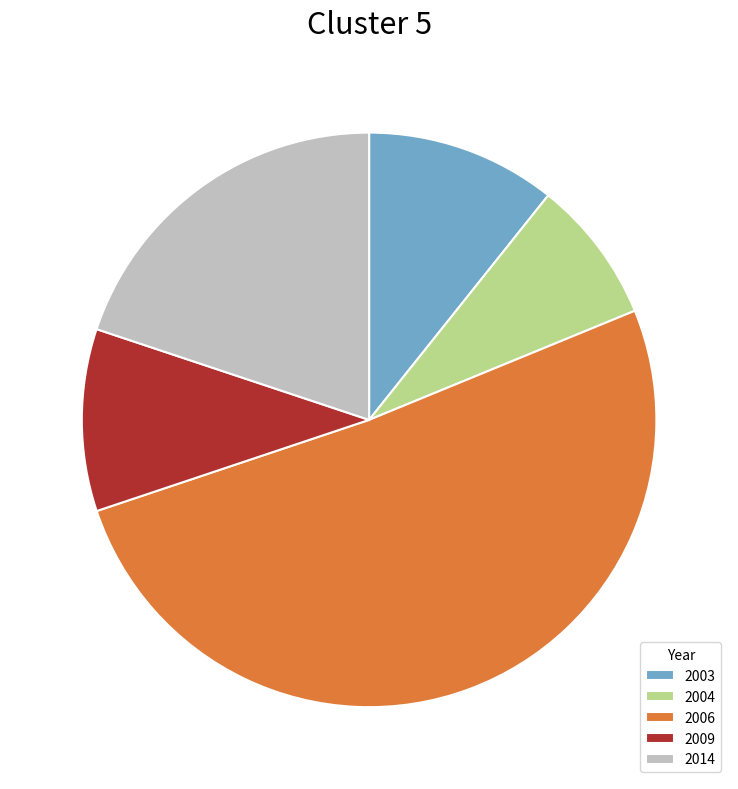

How many slices are in this pie chart?

5